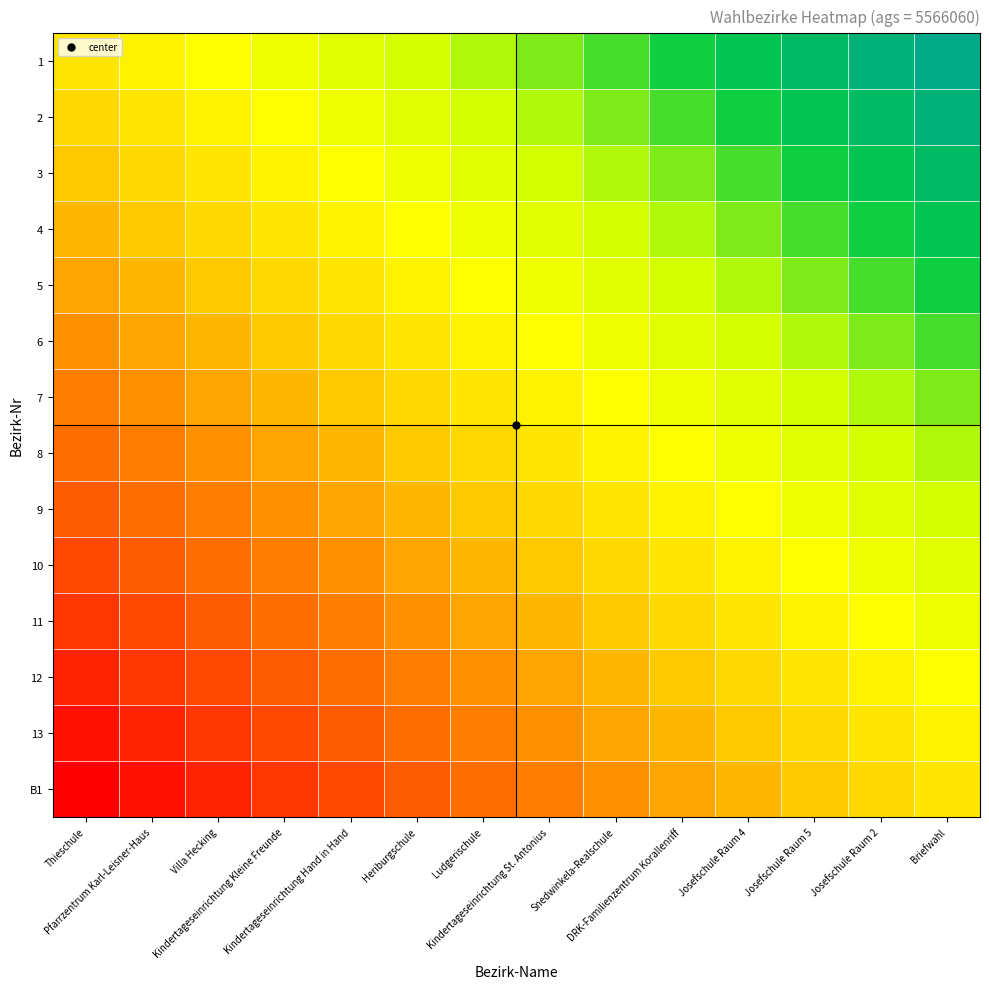

Reading left to right, list all the values displayed in this chart.

1: Thieschule=0.0	Pfarrzentrum Karl-Leisner-Haus=0.1	Villa Hecking=0.2	Kindertageseinrichtung Kleine Freunde=0.2	Kindertageseinrichtung Hand in Hand=0.3	Heriburgschule=0.4	Ludgerischule=0.5	Kindertageseinrichtung St. Antonius=0.5	Snedwinkela-Realschule=0.6	DRK-Familienzentrum Korallenriff=0.7	Josefschule Raum 4=0.8	Josefschule Raum 5=0.8	Josefschule Raum 2=0.9	Briefwahl=1.0
2: Thieschule=-0.1	Pfarrzentrum Karl-Leisner-Haus=0.0	Villa Hecking=0.1	Kindertageseinrichtung Kleine Freunde=0.2	Kindertageseinrichtung Hand in Hand=0.2	Heriburgschule=0.3	Ludgerischule=0.4	Kindertageseinrichtung St. Antonius=0.5	Snedwinkela-Realschule=0.5	DRK-Familienzentrum Korallenriff=0.6	Josefschule Raum 4=0.7	Josefschule Raum 5=0.8	Josefschule Raum 2=0.8	Briefwahl=0.9
3: Thieschule=-0.2	Pfarrzentrum Karl-Leisner-Haus=-0.1	Villa Hecking=0.0	Kindertageseinrichtung Kleine Freunde=0.1	Kindertageseinrichtung Hand in Hand=0.2	Heriburgschule=0.2	Ludgerischule=0.3	Kindertageseinrichtung St. Antonius=0.4	Snedwinkela-Realschule=0.5	DRK-Familienzentrum Korallenriff=0.5	Josefschule Raum 4=0.6	Josefschule Raum 5=0.7	Josefschule Raum 2=0.8	Briefwahl=0.8
4: Thieschule=-0.2	Pfarrzentrum Karl-Leisner-Haus=-0.2	Villa Hecking=-0.1	Kindertageseinrichtung Kleine Freunde=0.0	Kindertageseinrichtung Hand in Hand=0.1	Heriburgschule=0.2	Ludgerischule=0.2	Kindertageseinrichtung St. Antonius=0.3	Snedwinkela-Realschule=0.4	DRK-Familienzentrum Korallenriff=0.5	Josefschule Raum 4=0.5	Josefschule Raum 5=0.6	Josefschule Raum 2=0.7	Briefwahl=0.8
5: Thieschule=-0.3	Pfarrzentrum Karl-Leisner-Haus=-0.2	Villa Hecking=-0.2	Kindertageseinrichtung Kleine Freunde=-0.1	Kindertageseinrichtung Hand in Hand=0.0	Heriburgschule=0.1	Ludgerischule=0.2	Kindertageseinrichtung St. Antonius=0.2	Snedwinkela-Realschule=0.3	DRK-Familienzentrum Korallenriff=0.4	Josefschule Raum 4=0.5	Josefschule Raum 5=0.5	Josefschule Raum 2=0.6	Briefwahl=0.7
6: Thieschule=-0.4	Pfarrzentrum Karl-Leisner-Haus=-0.3	Villa Hecking=-0.2	Kindertageseinrichtung Kleine Freunde=-0.2	Kindertageseinrichtung Hand in Hand=-0.1	Heriburgschule=0.0	Ludgerischule=0.1	Kindertageseinrichtung St. Antonius=0.2	Snedwinkela-Realschule=0.2	DRK-Familienzentrum Korallenriff=0.3	Josefschule Raum 4=0.4	Josefschule Raum 5=0.5	Josefschule Raum 2=0.5	Briefwahl=0.6
7: Thieschule=-0.5	Pfarrzentrum Karl-Leisner-Haus=-0.4	Villa Hecking=-0.3	Kindertageseinrichtung Kleine Freunde=-0.2	Kindertageseinrichtung Hand in Hand=-0.2	Heriburgschule=-0.1	Ludgerischule=0.0	Kindertageseinrichtung St. Antonius=0.1	Snedwinkela-Realschule=0.2	DRK-Familienzentrum Korallenriff=0.2	Josefschule Raum 4=0.3	Josefschule Raum 5=0.4	Josefschule Raum 2=0.5	Briefwahl=0.5
8: Thieschule=-0.5	Pfarrzentrum Karl-Leisner-Haus=-0.5	Villa Hecking=-0.4	Kindertageseinrichtung Kleine Freunde=-0.3	Kindertageseinrichtung Hand in Hand=-0.2	Heriburgschule=-0.2	Ludgerischule=-0.1	Kindertageseinrichtung St. Antonius=0.0	Snedwinkela-Realschule=0.1	DRK-Familienzentrum Korallenriff=0.2	Josefschule Raum 4=0.2	Josefschule Raum 5=0.3	Josefschule Raum 2=0.4	Briefwahl=0.5
9: Thieschule=-0.6	Pfarrzentrum Karl-Leisner-Haus=-0.5	Villa Hecking=-0.5	Kindertageseinrichtung Kleine Freunde=-0.4	Kindertageseinrichtung Hand in Hand=-0.3	Heriburgschule=-0.2	Ludgerischule=-0.2	Kindertageseinrichtung St. Antonius=-0.1	Snedwinkela-Realschule=0.0	DRK-Familienzentrum Korallenriff=0.1	Josefschule Raum 4=0.2	Josefschule Raum 5=0.2	Josefschule Raum 2=0.3	Briefwahl=0.4
10: Thieschule=-0.7	Pfarrzentrum Karl-Leisner-Haus=-0.6	Villa Hecking=-0.5	Kindertageseinrichtung Kleine Freunde=-0.5	Kindertageseinrichtung Hand in Hand=-0.4	Heriburgschule=-0.3	Ludgerischule=-0.2	Kindertageseinrichtung St. Antonius=-0.2	Snedwinkela-Realschule=-0.1	DRK-Familienzentrum Korallenriff=0.0	Josefschule Raum 4=0.1	Josefschule Raum 5=0.2	Josefschule Raum 2=0.2	Briefwahl=0.3
11: Thieschule=-0.8	Pfarrzentrum Karl-Leisner-Haus=-0.7	Villa Hecking=-0.6	Kindertageseinrichtung Kleine Freunde=-0.5	Kindertageseinrichtung Hand in Hand=-0.5	Heriburgschule=-0.4	Ludgerischule=-0.3	Kindertageseinrichtung St. Antonius=-0.2	Snedwinkela-Realschule=-0.2	DRK-Familienzentrum Korallenriff=-0.1	Josefschule Raum 4=0.0	Josefschule Raum 5=0.1	Josefschule Raum 2=0.2	Briefwahl=0.2
12: Thieschule=-0.8	Pfarrzentrum Karl-Leisner-Haus=-0.8	Villa Hecking=-0.7	Kindertageseinrichtung Kleine Freunde=-0.6	Kindertageseinrichtung Hand in Hand=-0.5	Heriburgschule=-0.5	Ludgerischule=-0.4	Kindertageseinrichtung St. Antonius=-0.3	Snedwinkela-Realschule=-0.2	DRK-Familienzentrum Korallenriff=-0.2	Josefschule Raum 4=-0.1	Josefschule Raum 5=0.0	Josefschule Raum 2=0.1	Briefwahl=0.2
13: Thieschule=-0.9	Pfarrzentrum Karl-Leisner-Haus=-0.8	Villa Hecking=-0.8	Kindertageseinrichtung Kleine Freunde=-0.7	Kindertageseinrichtung Hand in Hand=-0.6	Heriburgschule=-0.5	Ludgerischule=-0.5	Kindertageseinrichtung St. Antonius=-0.4	Snedwinkela-Realschule=-0.3	DRK-Familienzentrum Korallenriff=-0.2	Josefschule Raum 4=-0.2	Josefschule Raum 5=-0.1	Josefschule Raum 2=0.0	Briefwahl=0.1
B1: Thieschule=-1.0	Pfarrzentrum Karl-Leisner-Haus=-0.9	Villa Hecking=-0.8	Kindertageseinrichtung Kleine Freunde=-0.8	Kindertageseinrichtung Hand in Hand=-0.7	Heriburgschule=-0.6	Ludgerischule=-0.5	Kindertageseinrichtung St. Antonius=-0.5	Snedwinkela-Realschule=-0.4	DRK-Familienzentrum Korallenriff=-0.3	Josefschule Raum 4=-0.2	Josefschule Raum 5=-0.2	Josefschule Raum 2=-0.1	Briefwahl=0.0